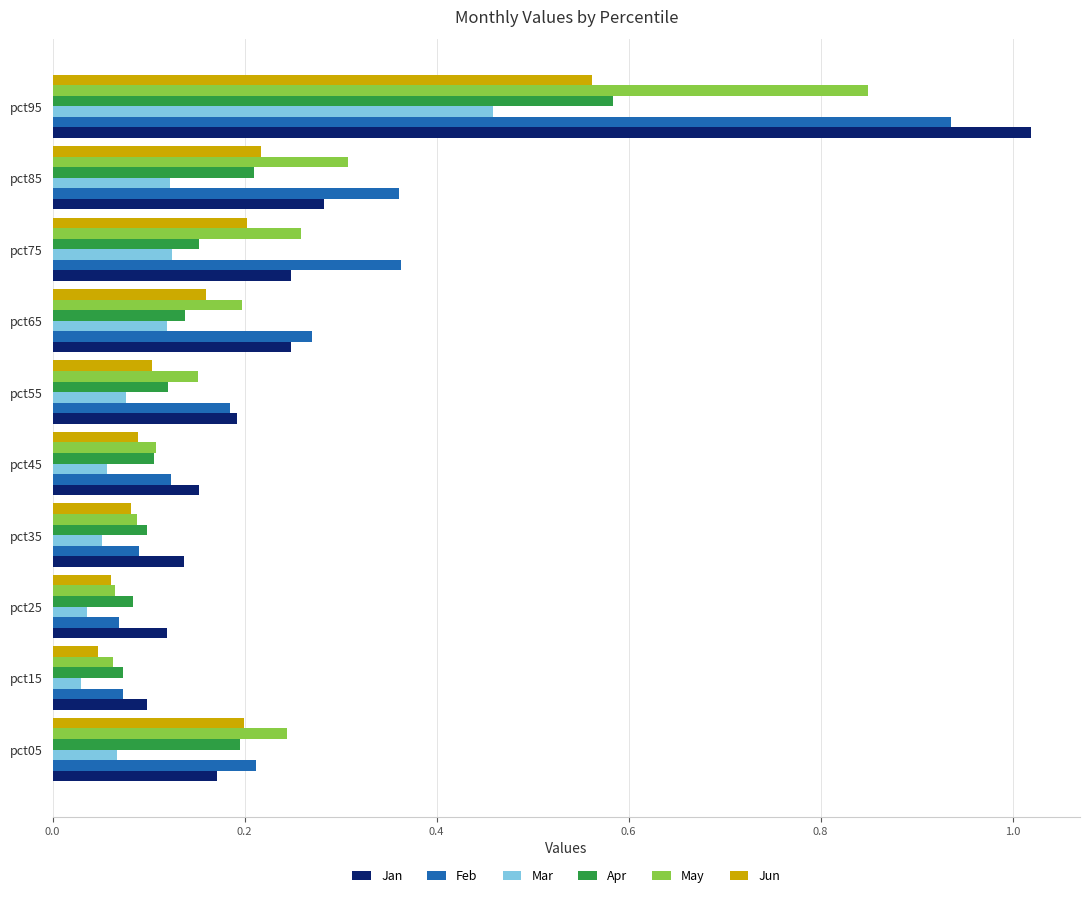

What is the sum of all Jan values?

2.7